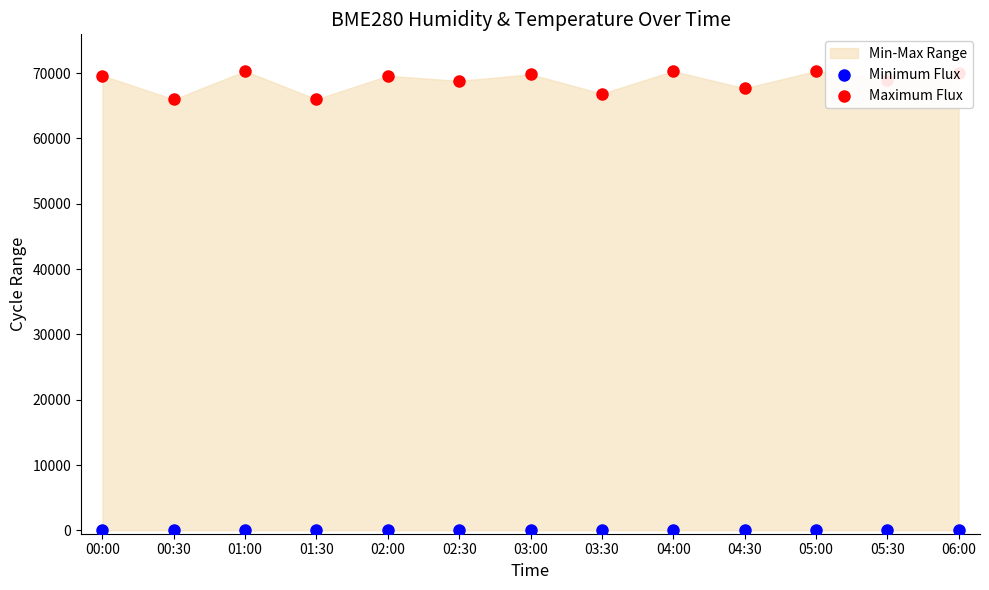

At which category is the sum across all series the highest?

01:00